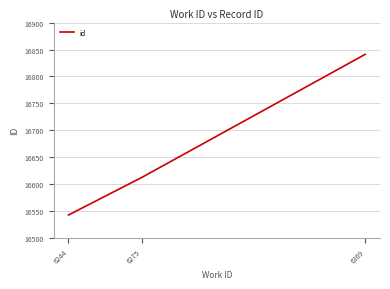

Where is the data nearest to the value 16692?

6275